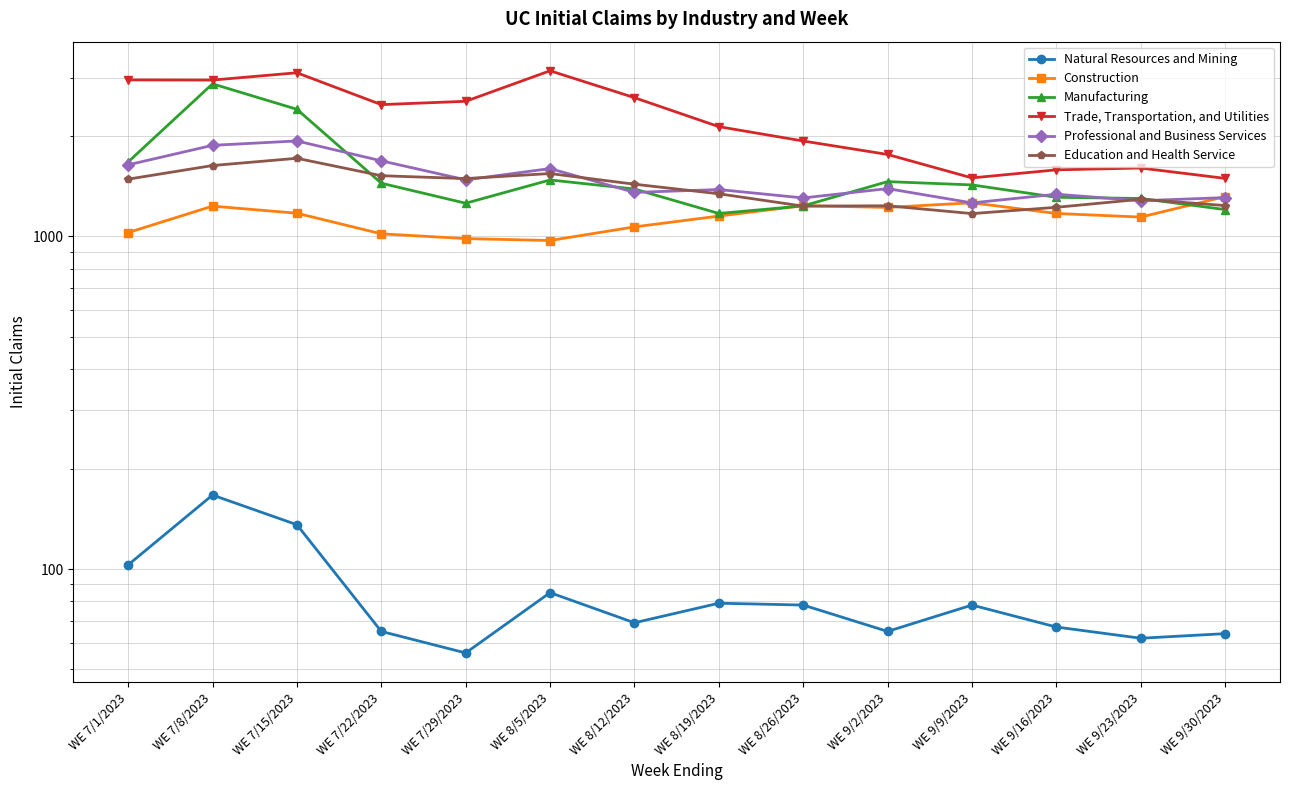

Which series changed the most between WE 9/16/2023 and WE 9/30/2023?

Construction